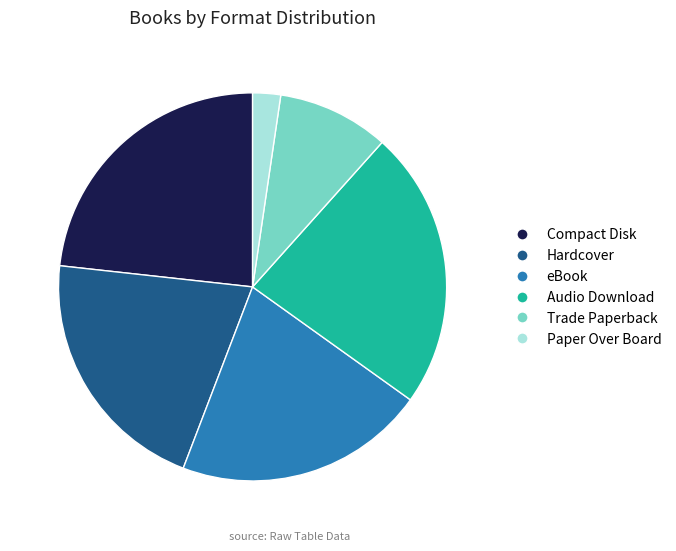

Combined, do Hardcover and Paper Over Board account for over 50%?

No